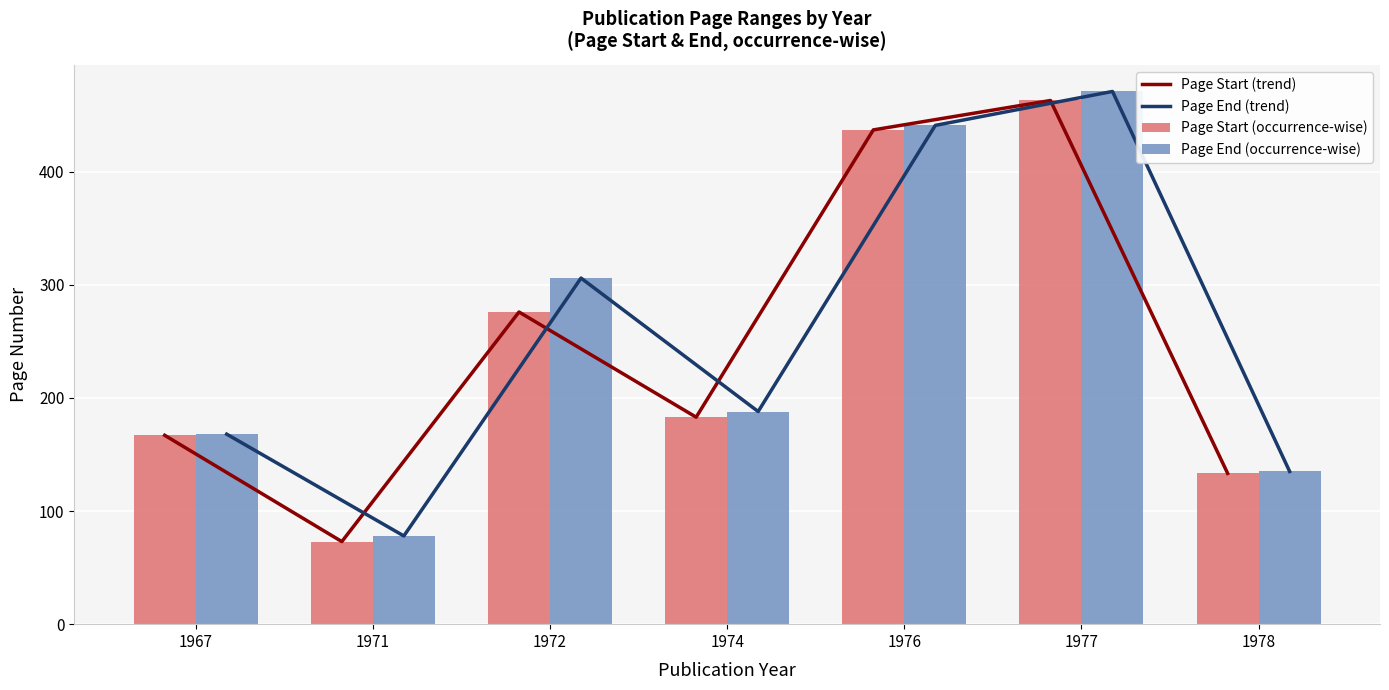

At how many categories does at least one series exceed 153?

5